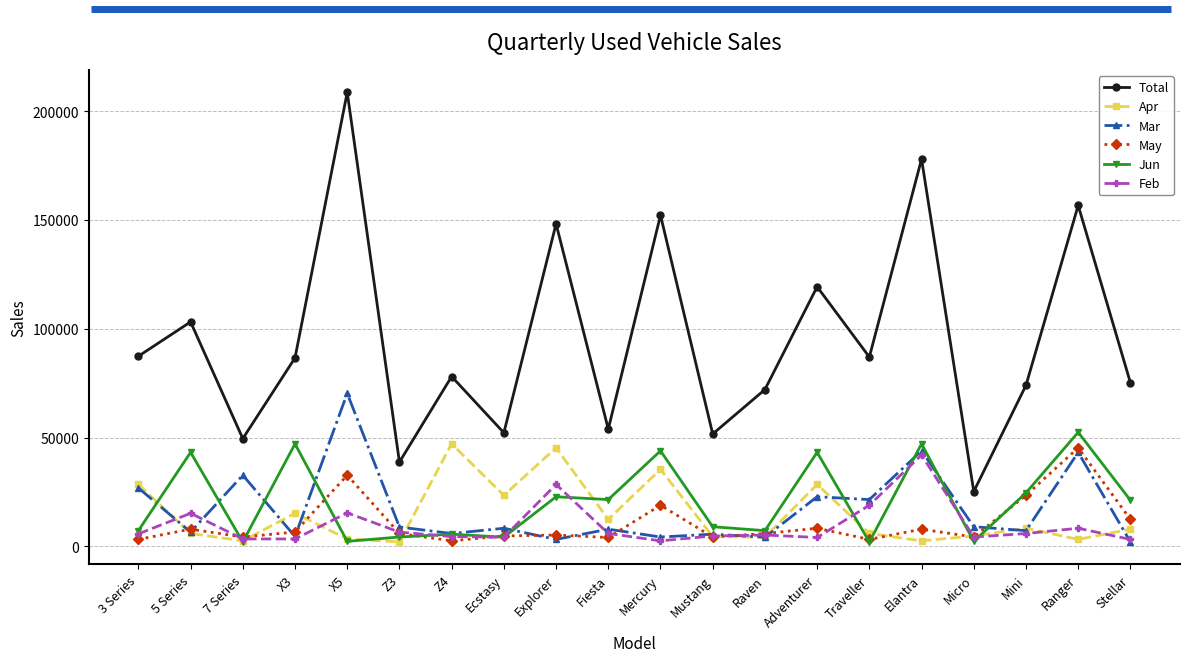

True or false: Apr and Total cross at least once.

False